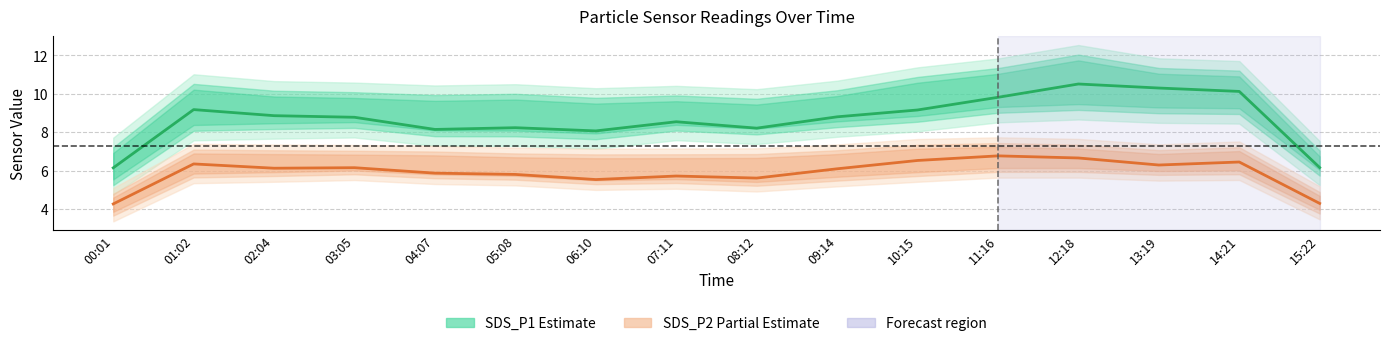

What is the total value across all series at 09:14?

14.9